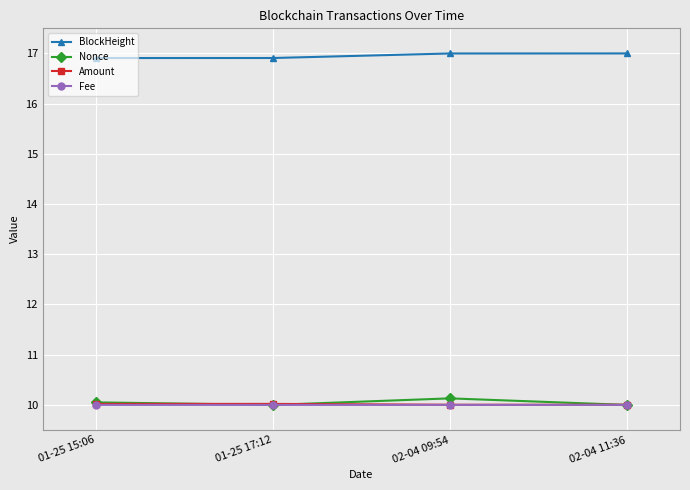

What is the sum of the Amount values at 01-25 15:06 and 02-04 11:36?

20.0